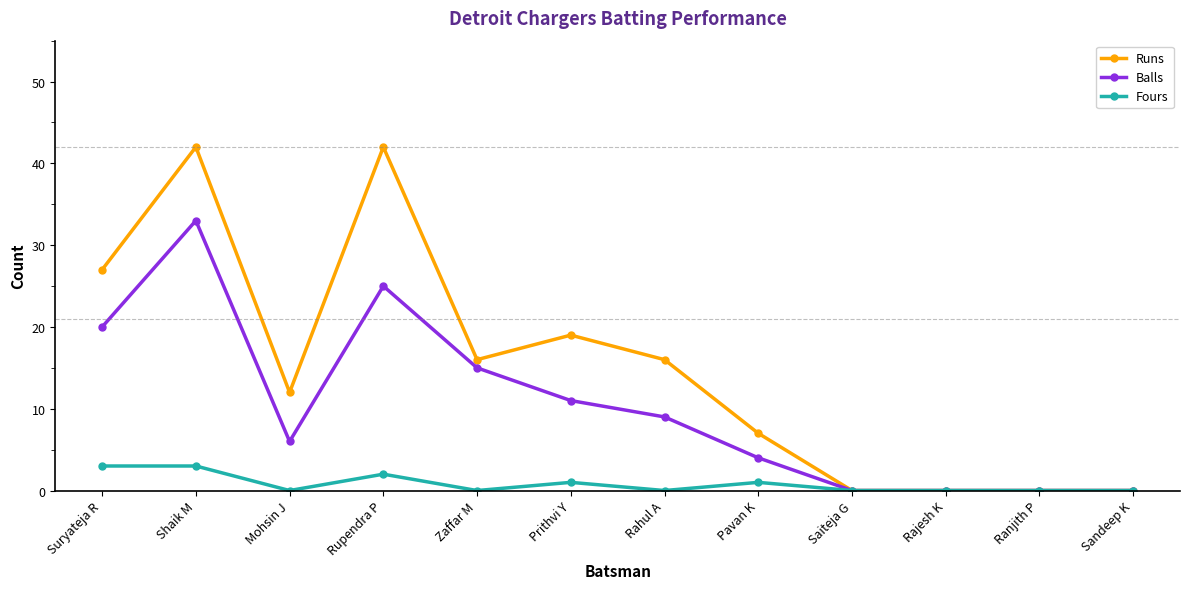

True or false: Balls has a value of 6 at Mohsin J.

True